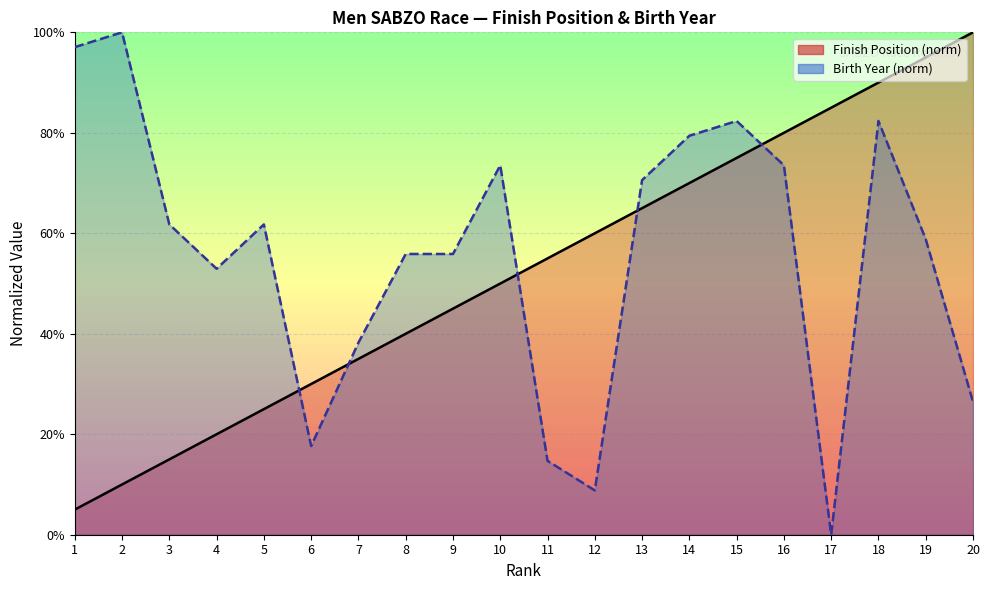

What are all the series names shown in the legend?

Finish Position, Birth Year